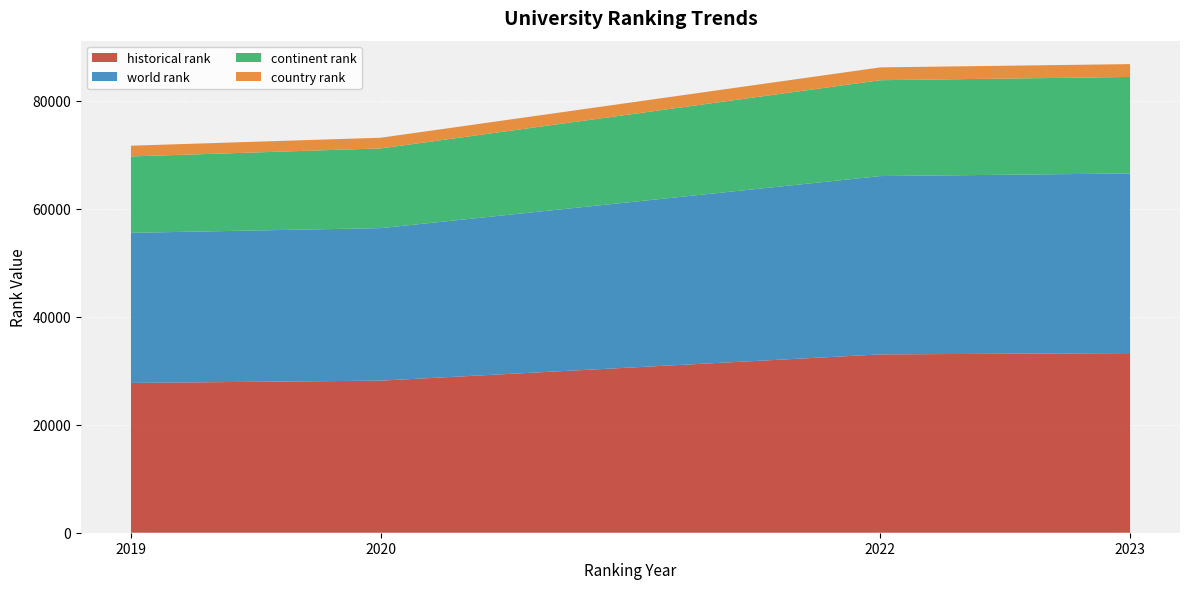

At which label is historical rank closest to 30513?

2020